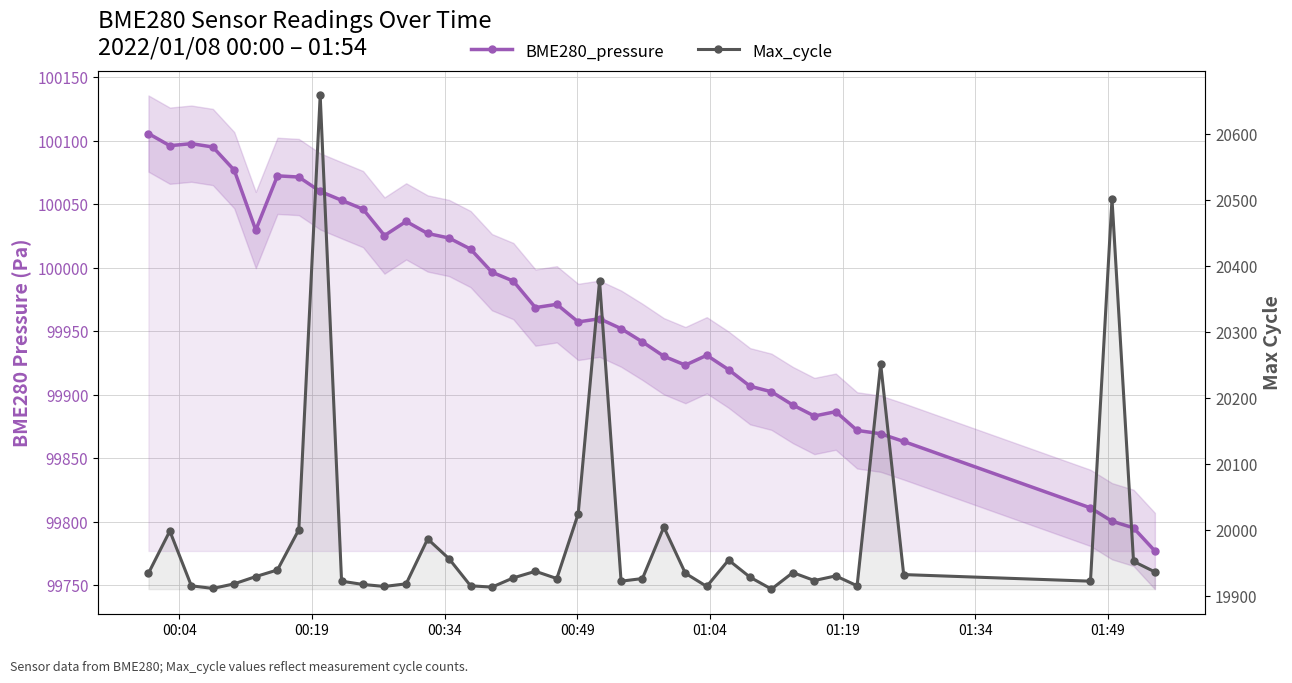

Count the number of categories in the chart.

40